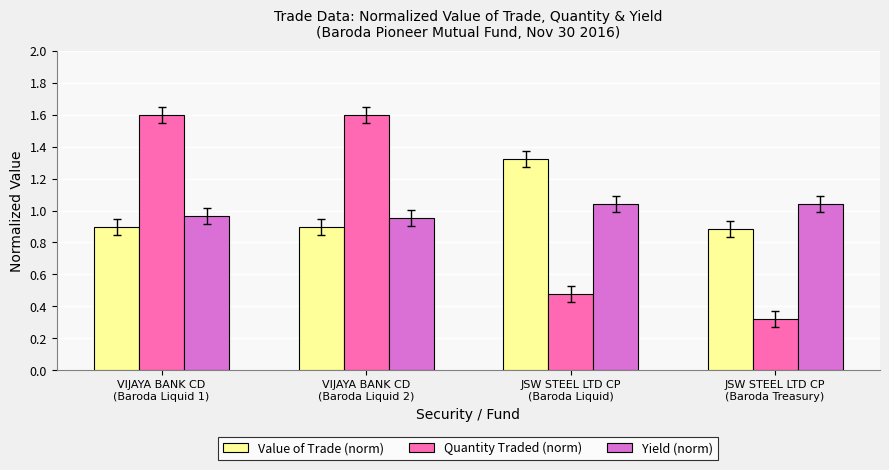

List the series in order of their peak value, lowest first.

Yield (norm), Value of Trade (norm), Quantity Traded (norm)